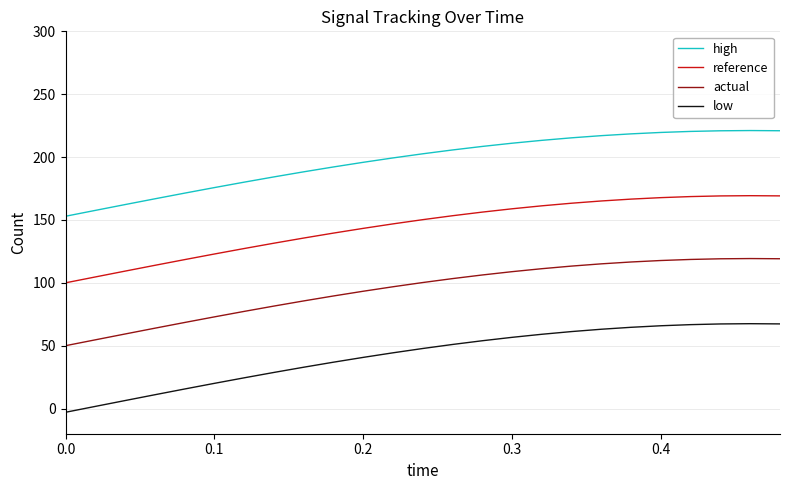

True or false: high and actual cross at least once.

False